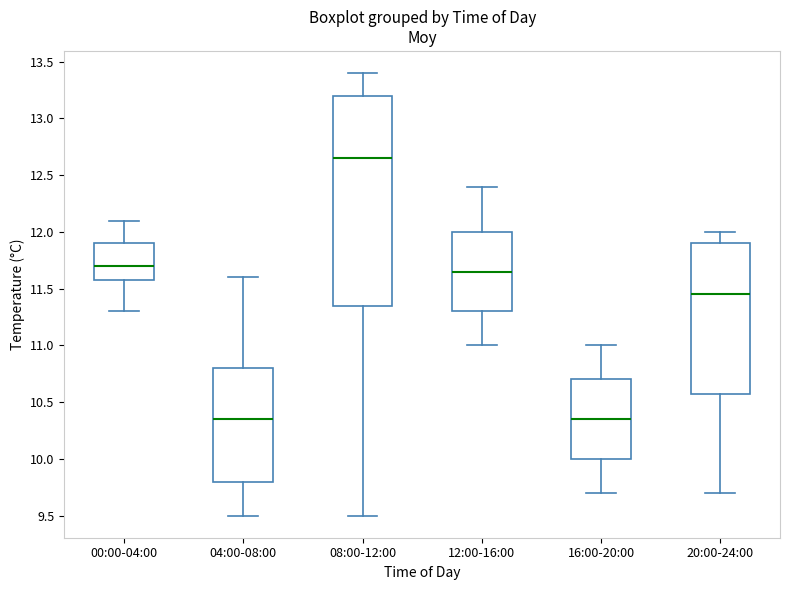

Comparing the boxes themselves (not the whiskers), which one is the tallest?

08:00-12:00